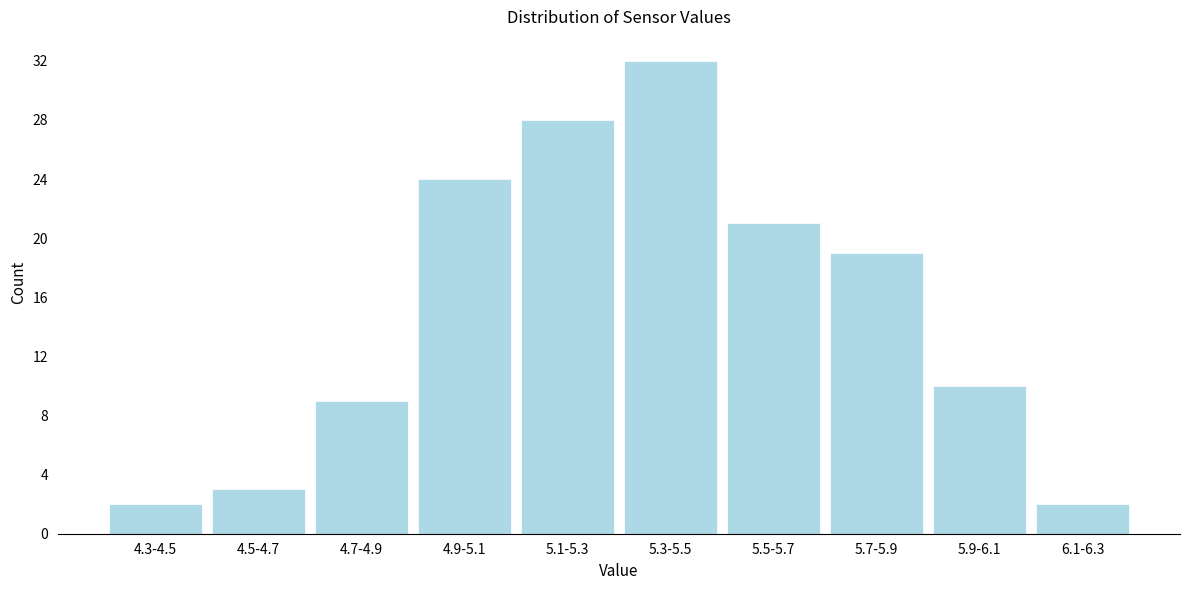

Reading left to right, extract all data points from this chart.

2	3	9	24	28	32	21	19	10	2